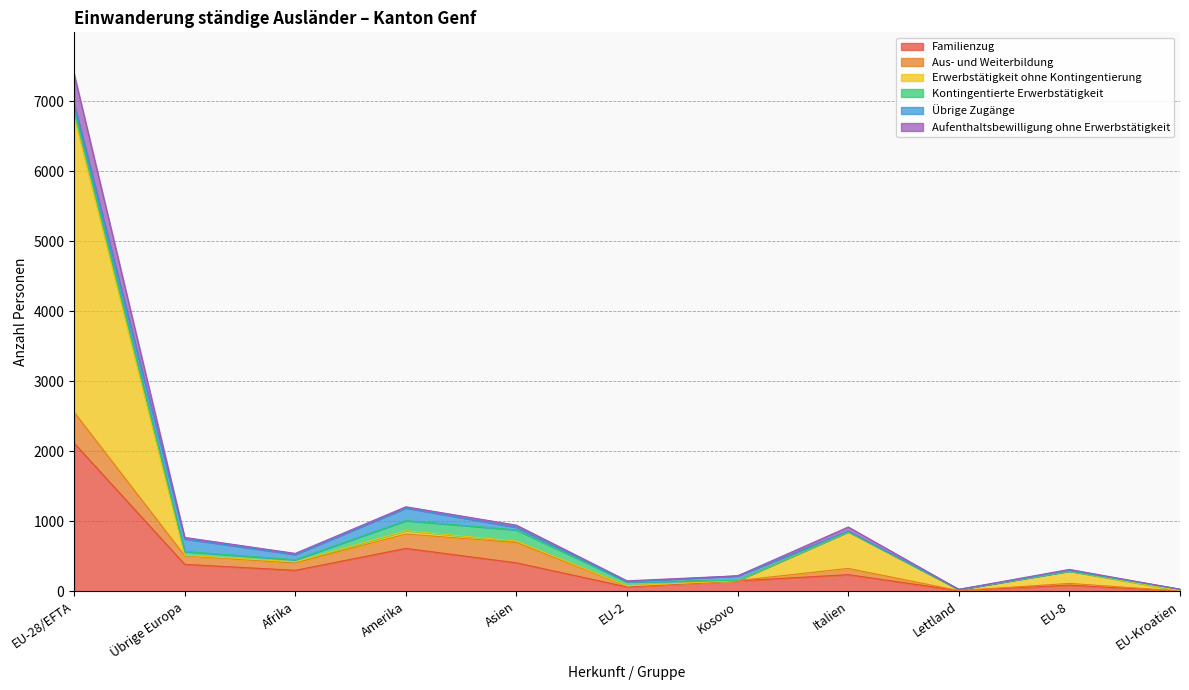

Where is Familienzug nearest to the value 1059?

Amerika